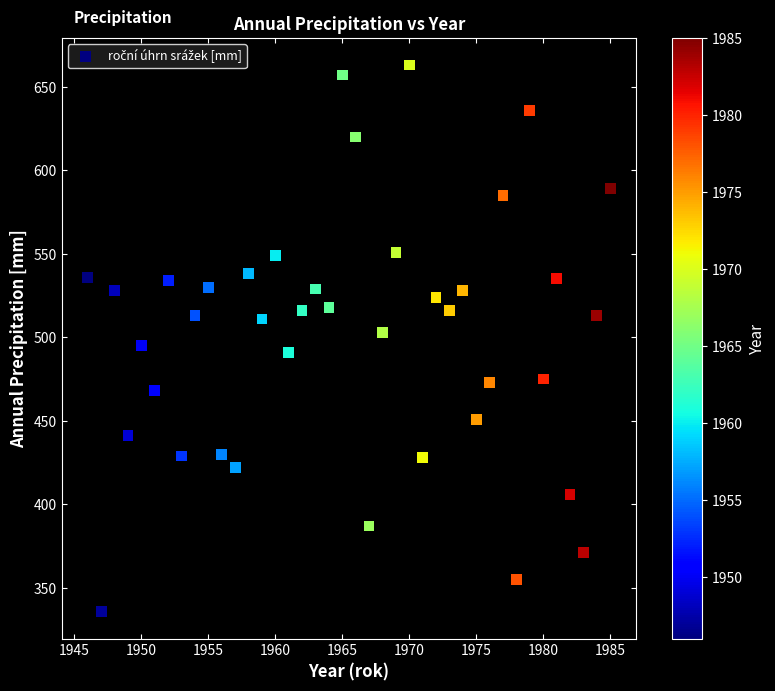

What is the range of Y values (max minus min)?

327